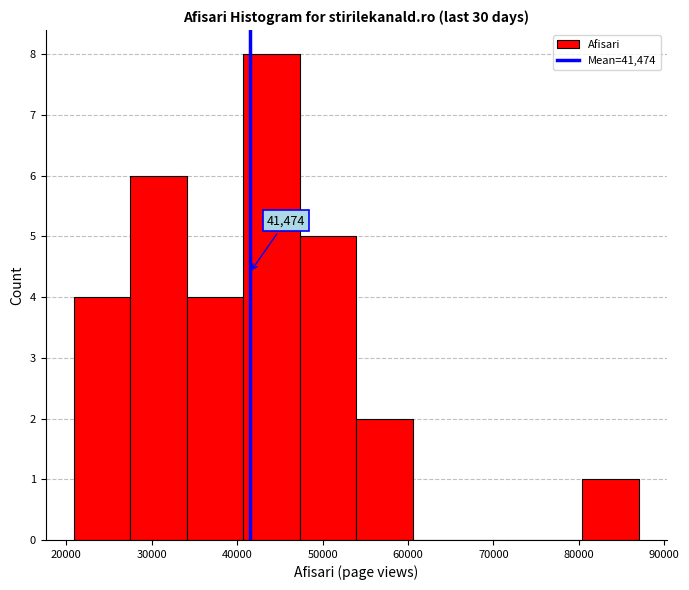

Over which range of the x-axis is the bar tallest?

41000 to 47000